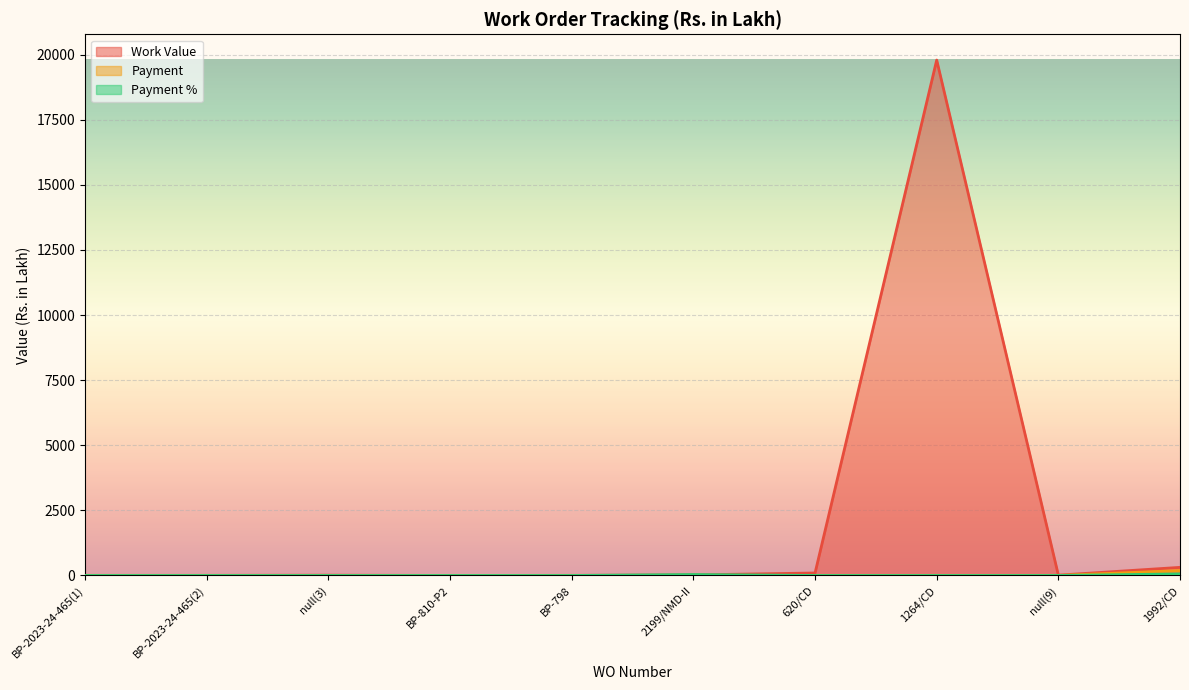

What is the sum of all Payment values?

196.9